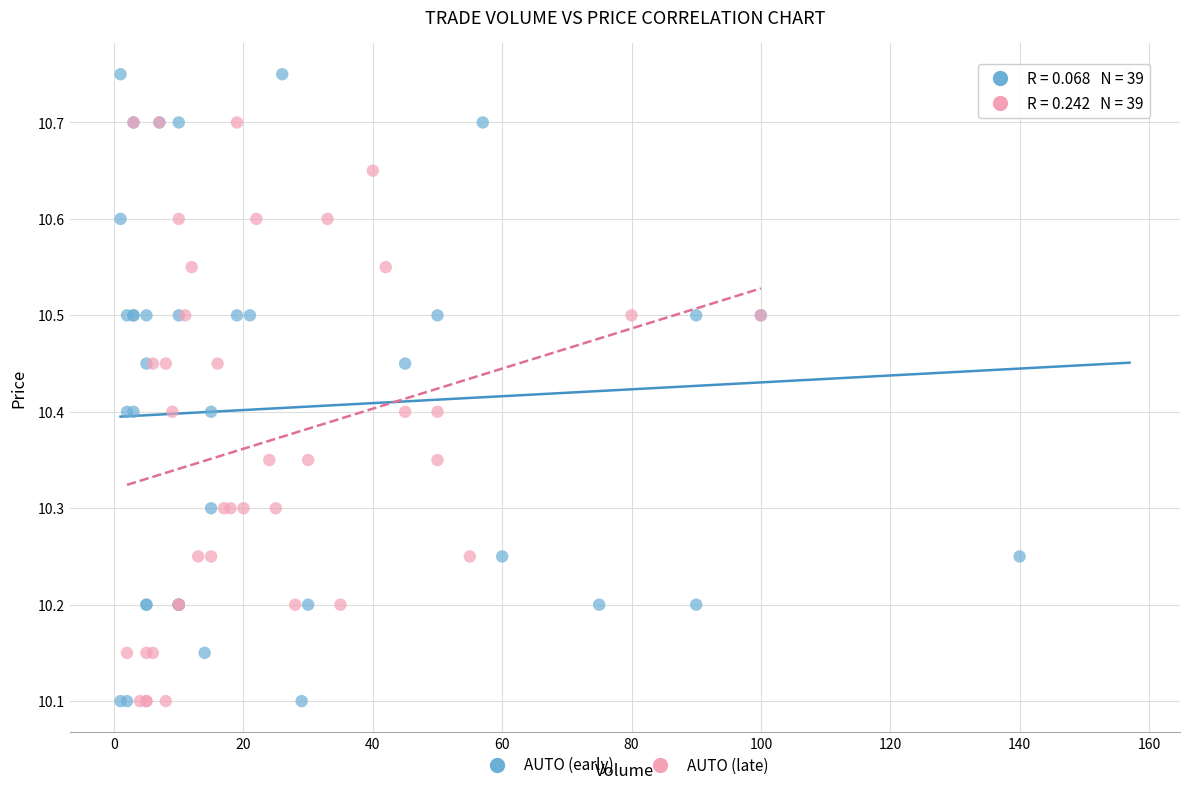

Which series reaches the maximum Y coordinate?

AUTO (early)